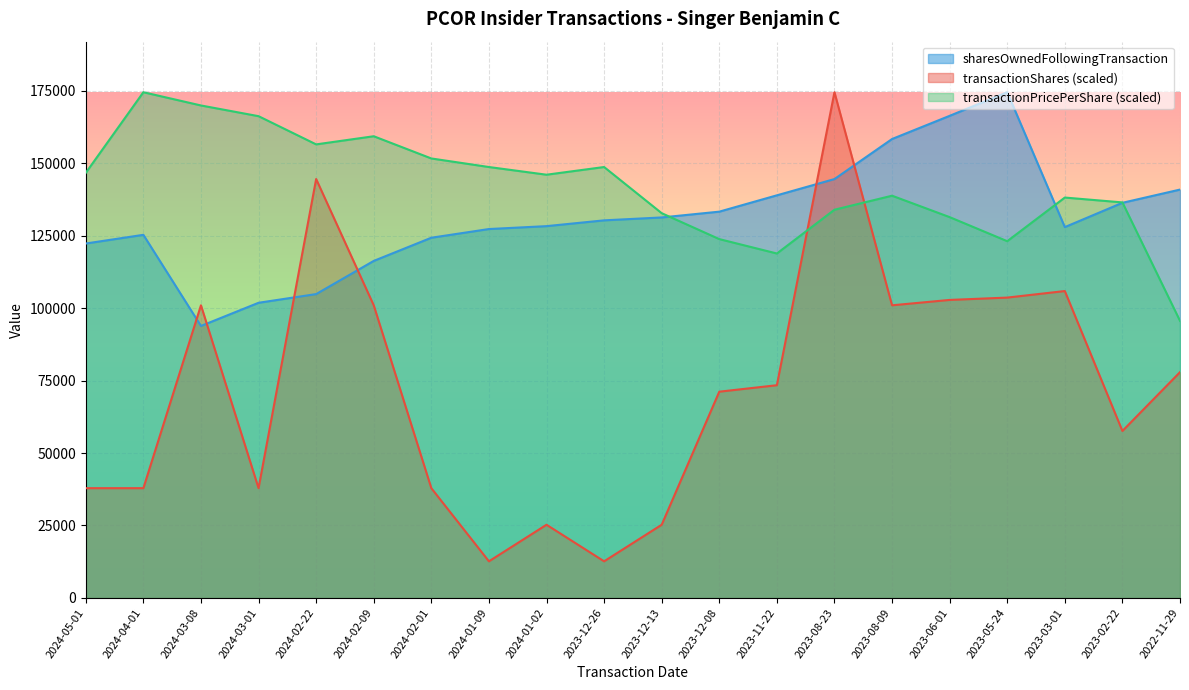

What are all the series names shown in the legend?

sharesOwnedFollowingTransaction, transactionShares (scaled), transactionPricePerShare (scaled)